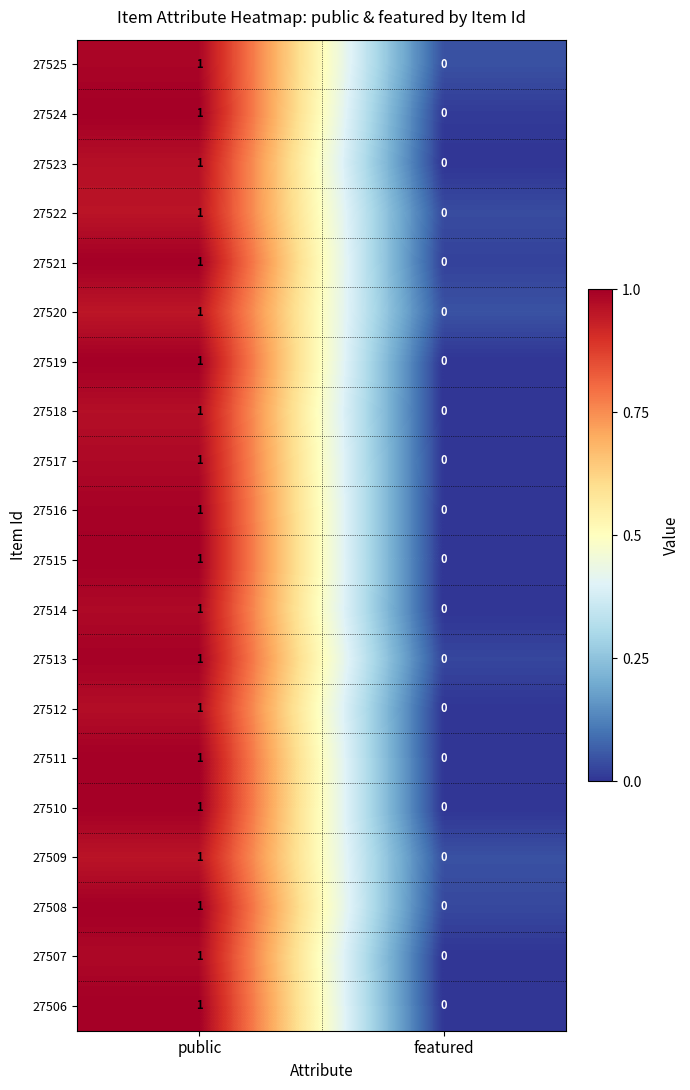

At which category is the sum across all series the highest?

public